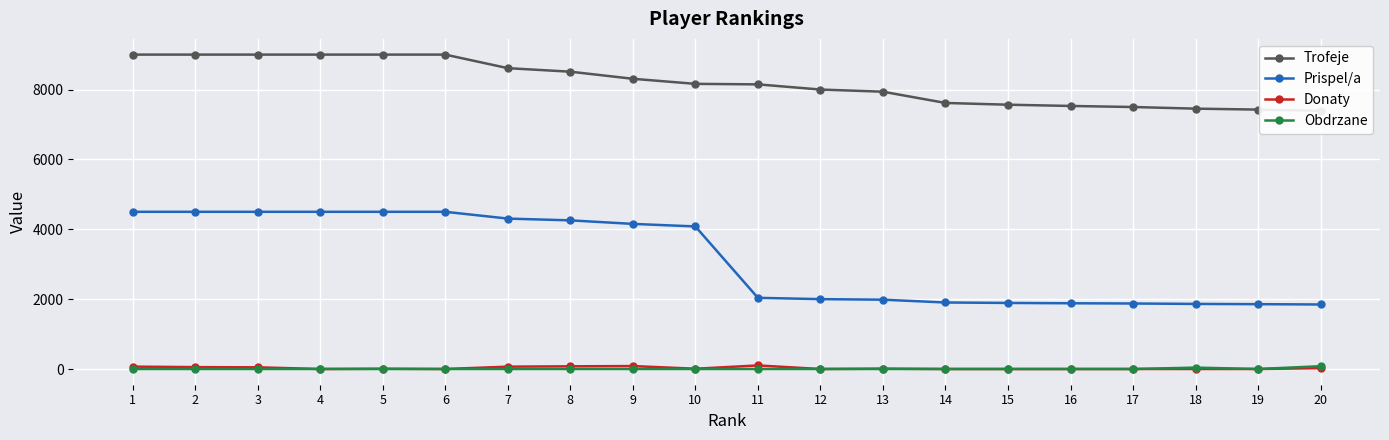

The value of Prispel/a at 4 is 7851. True or false?

False